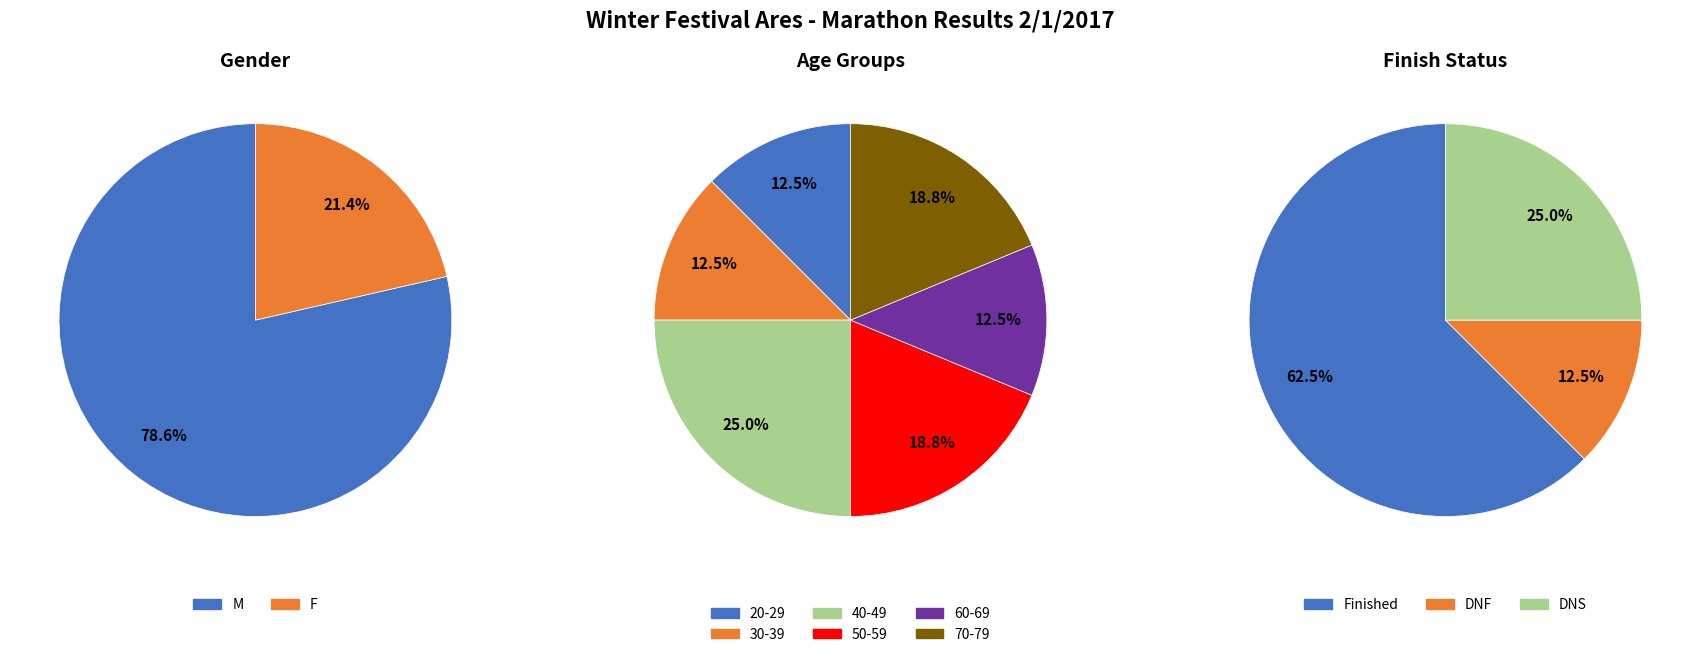

Which category has the biggest portion of the pie?

M